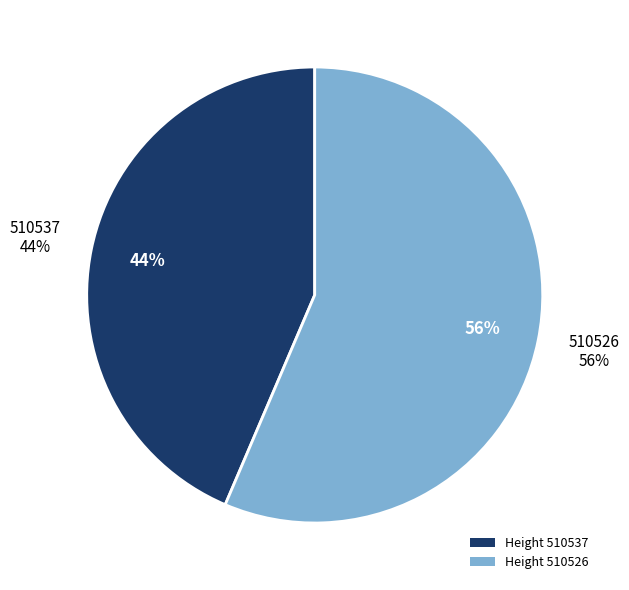

What is the smallest slice in the pie chart?

510537